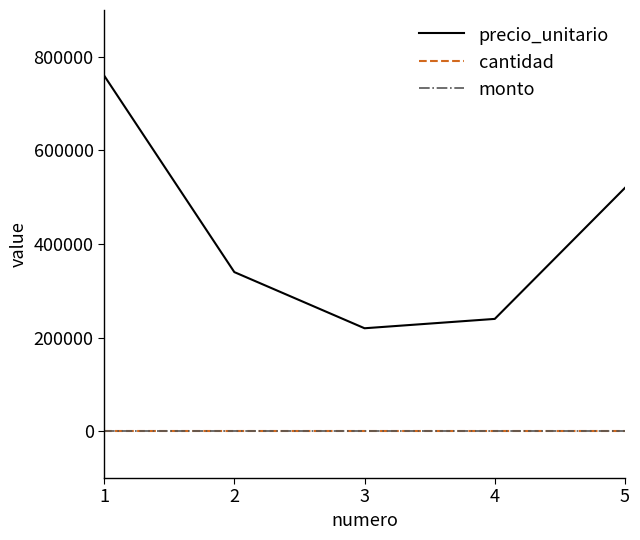

Does the chart display data point markers on the line(s)?

No